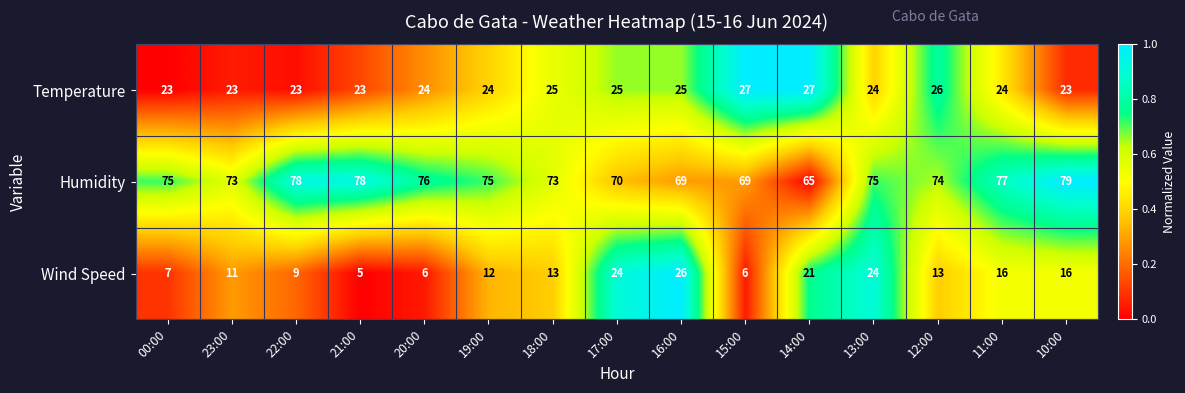

Rank the series at 23:00 from highest to lowest value.

Humidity, Temperature, Wind Speed